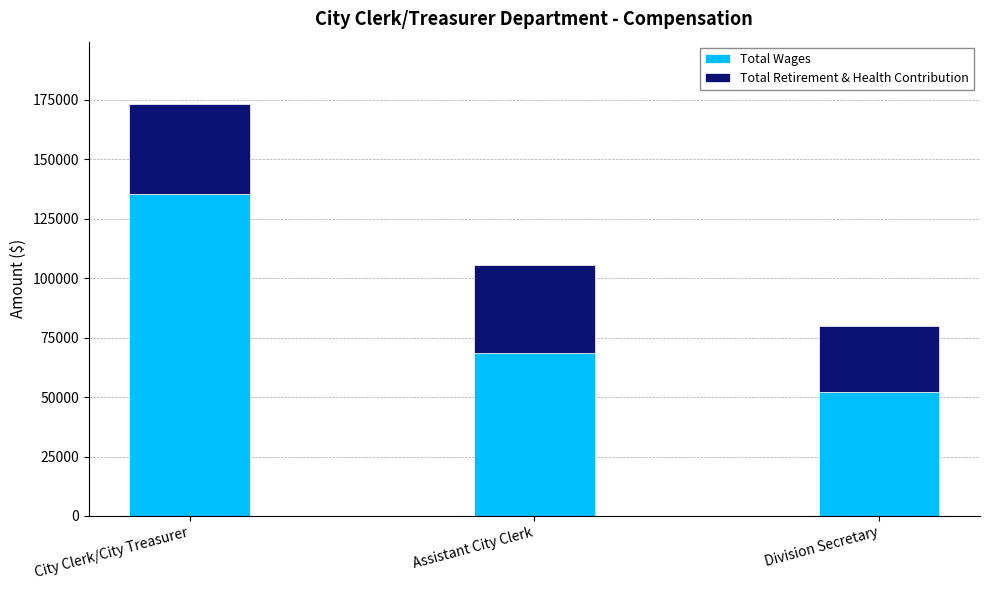

Rank the categories by Total Wages value from highest to lowest.

City Clerk/City Treasurer, Assistant City Clerk, Division Secretary